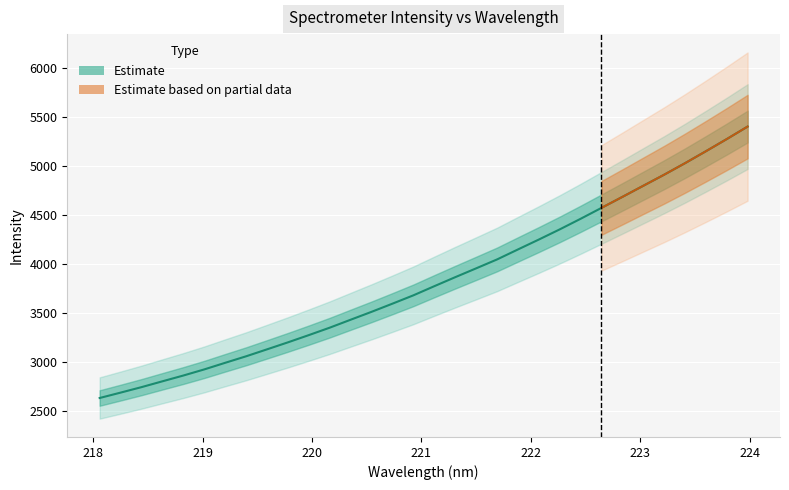

The value at 219.2067 is 4738.1. True or false?

False